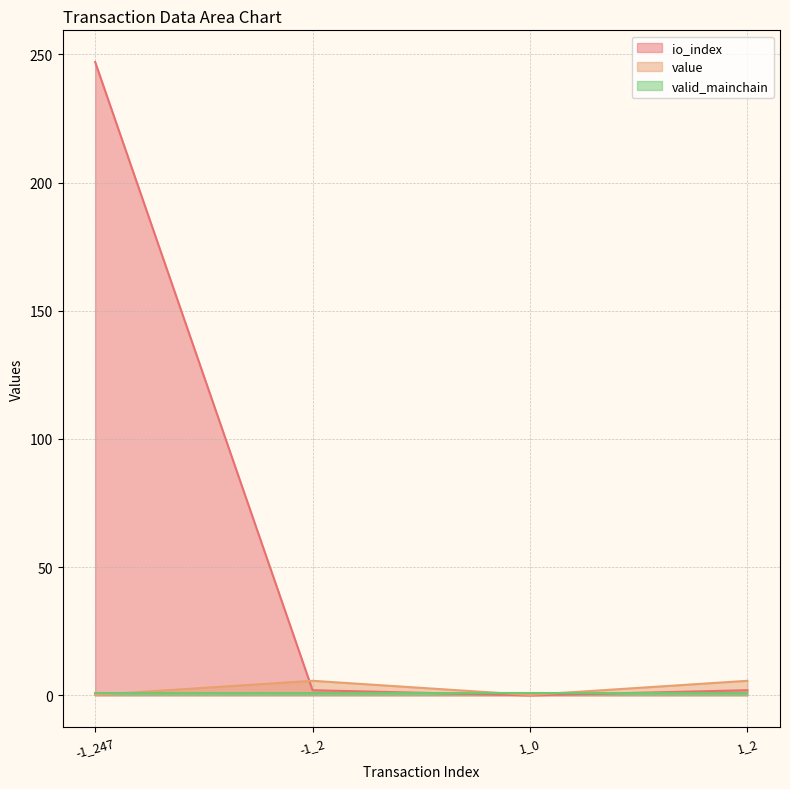

The value of io_index at -1_2 is 2.0. True or false?

True